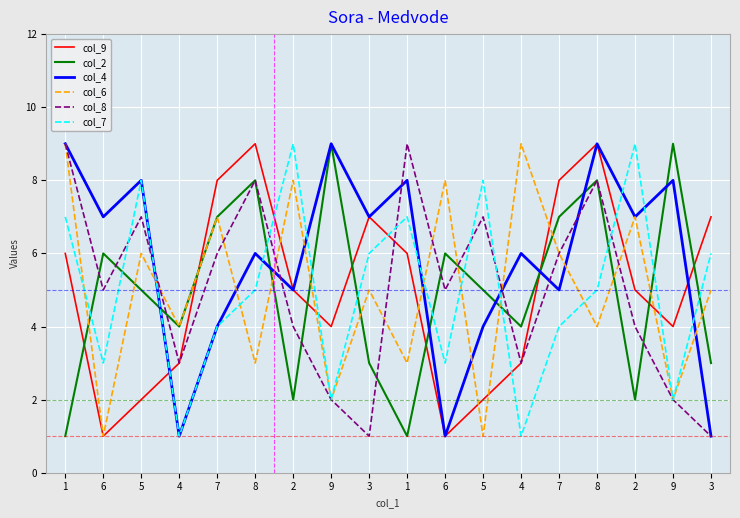

How many intersections are there between col_6 and col_4?

9